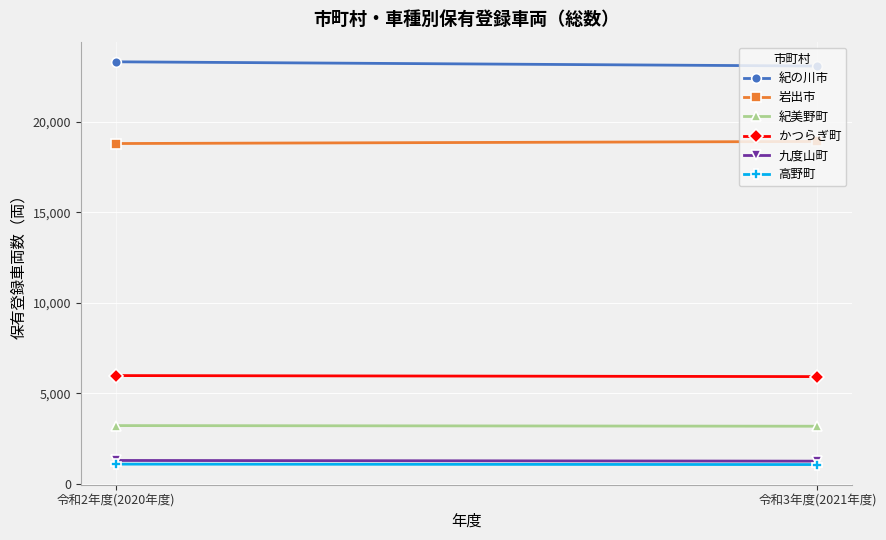

Is the value of 高野町 at 令和3年度(2021年度) greater than the value of 紀美野町 at 令和2年度(2020年度)?

No